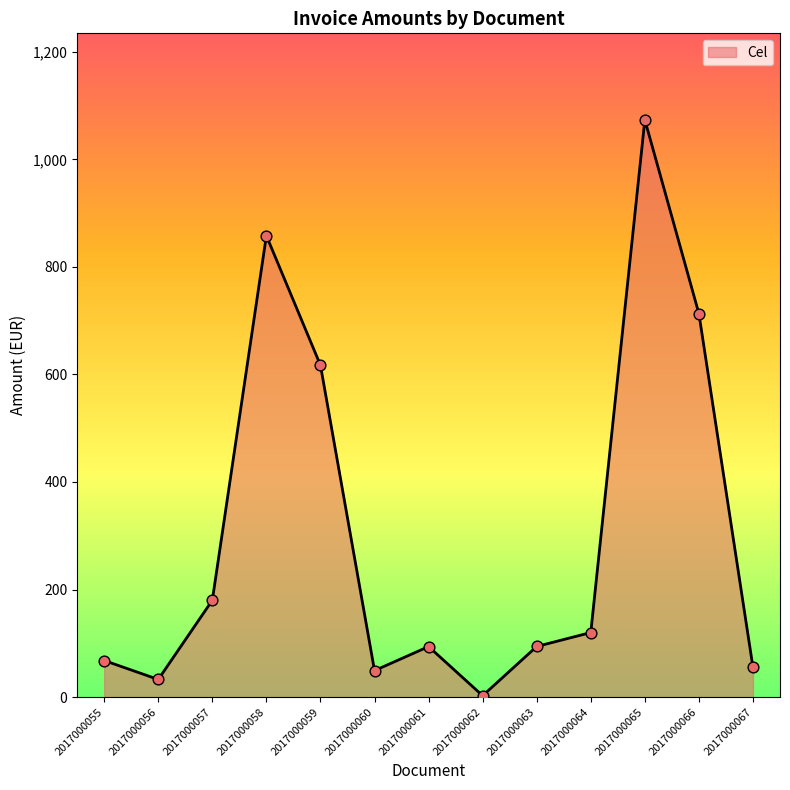

Which has a higher value, 2017000055 or 2017000067?

2017000055